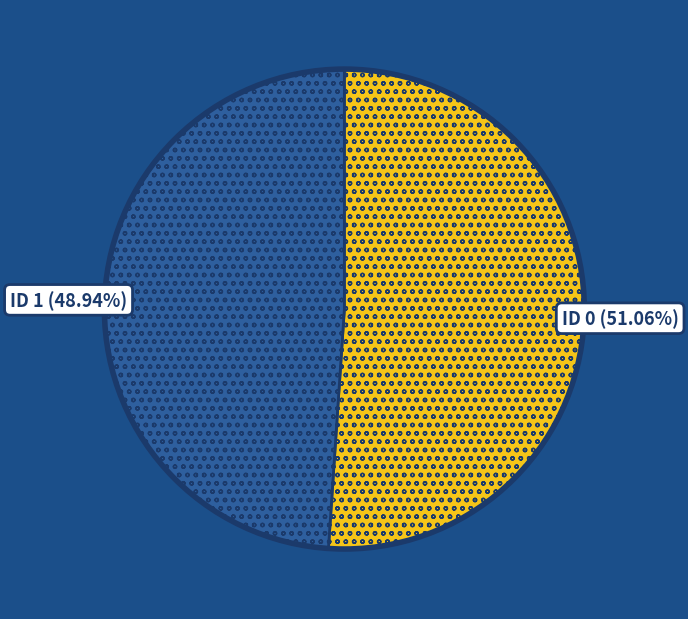

Does any single category account for the majority?

Yes